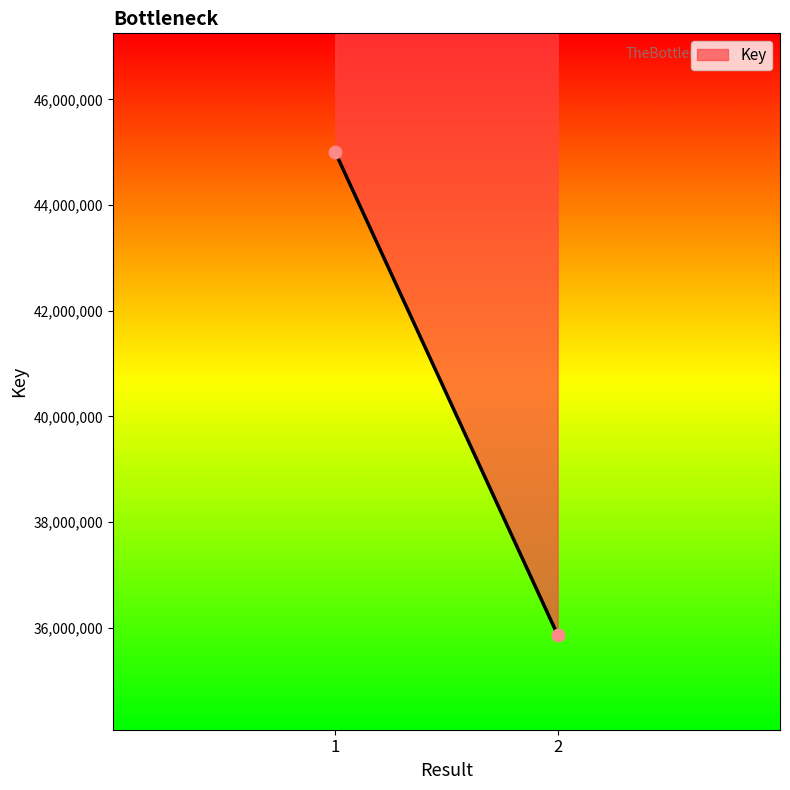

What is the range of Y values (max minus min)?

9130877